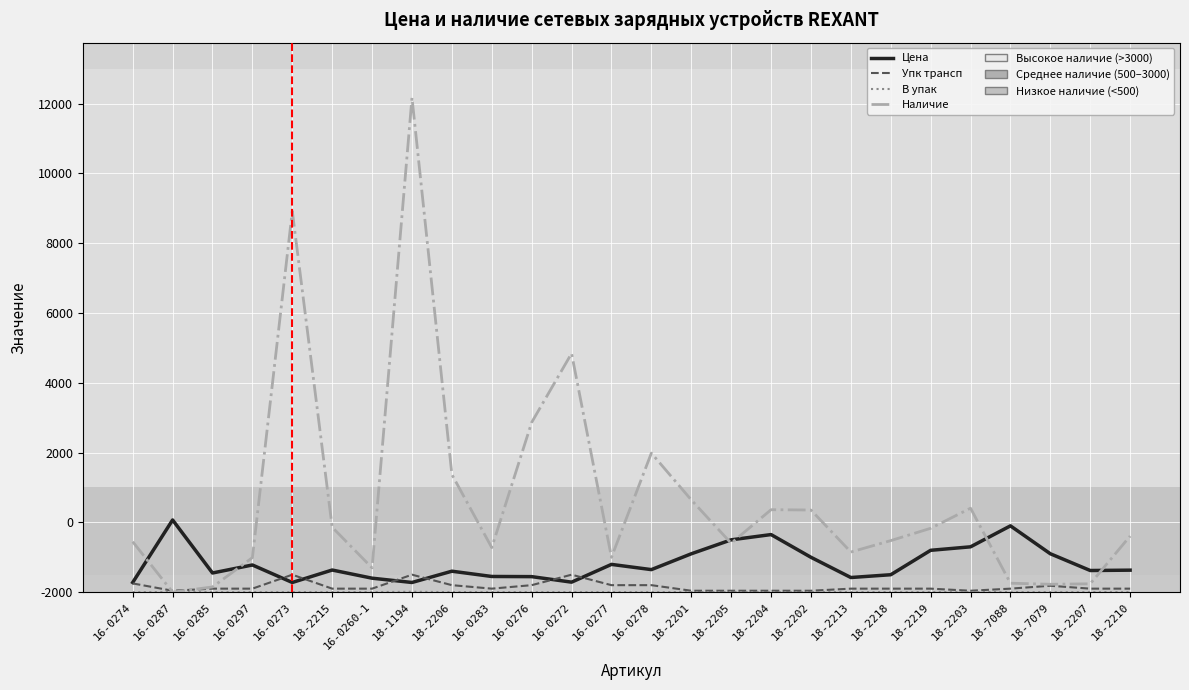

Does the chart display data point markers on the line(s)?

No